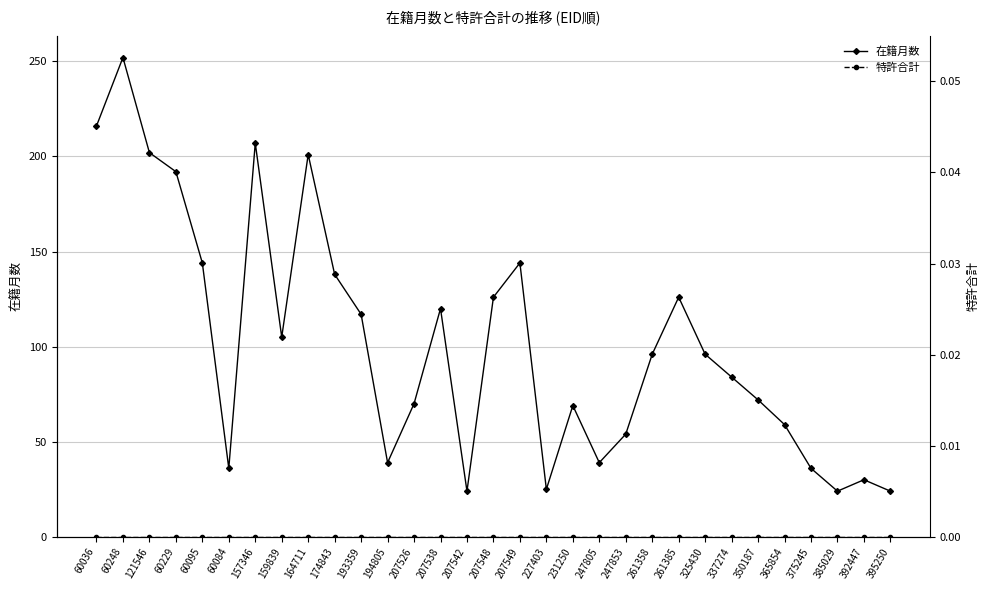

True or false: 在籍月数 and 特許合計 cross at least once.

False